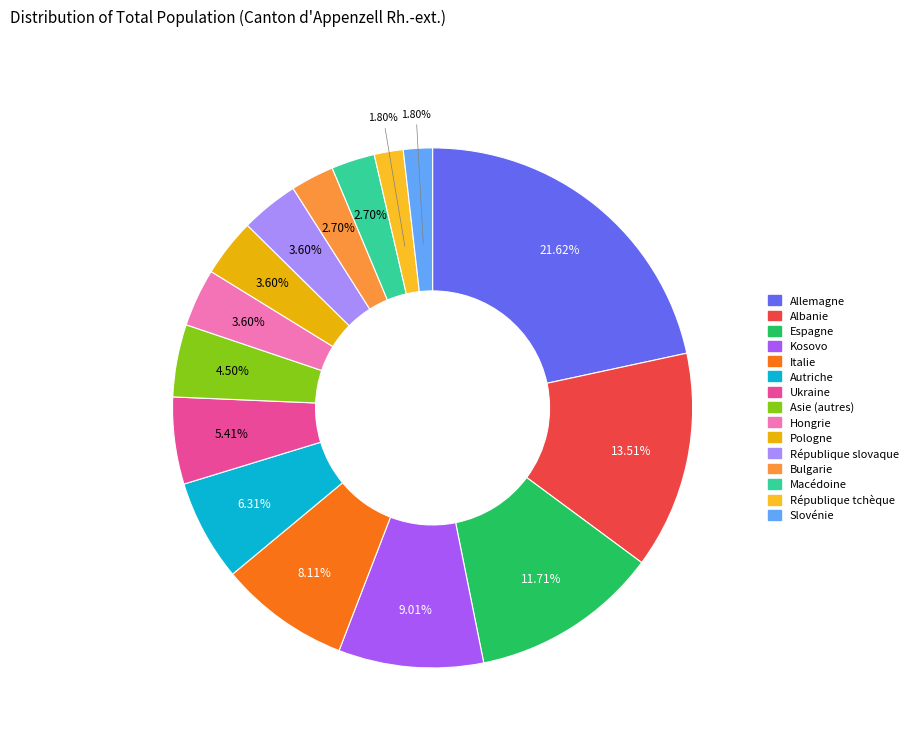

The Slovénie slice represents 2% of the pie. True or false?

True